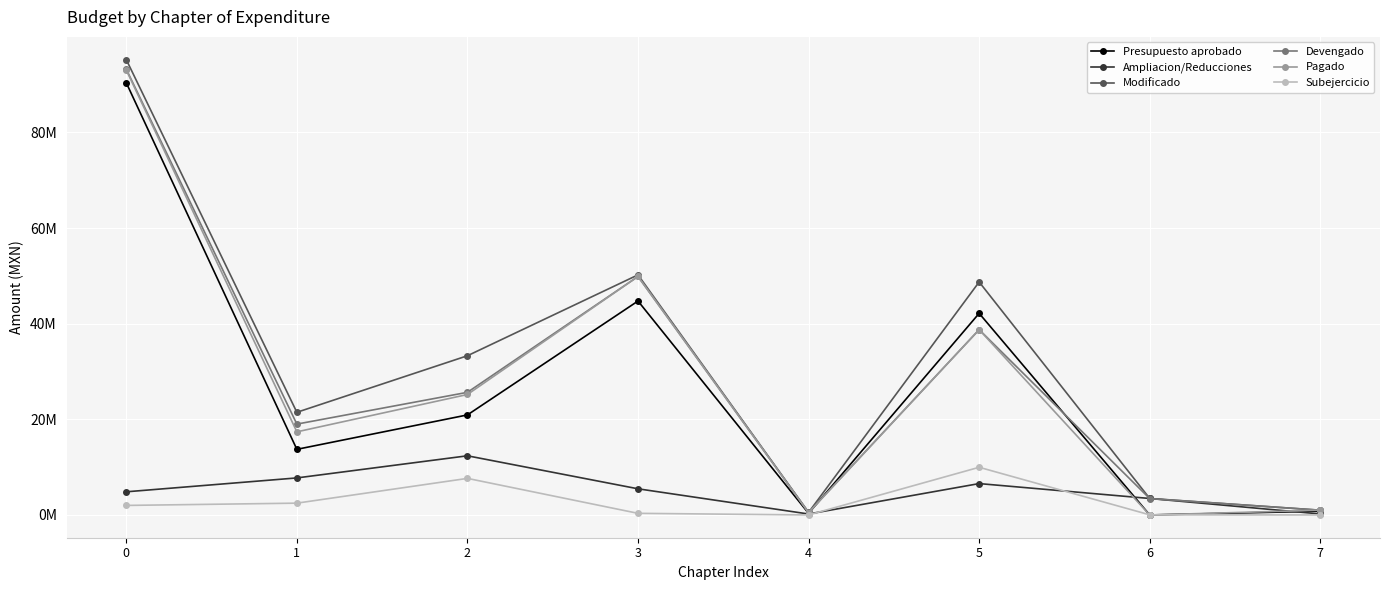

True or false: Ampliacion/Reducciones and Modificado cross at least once.

False